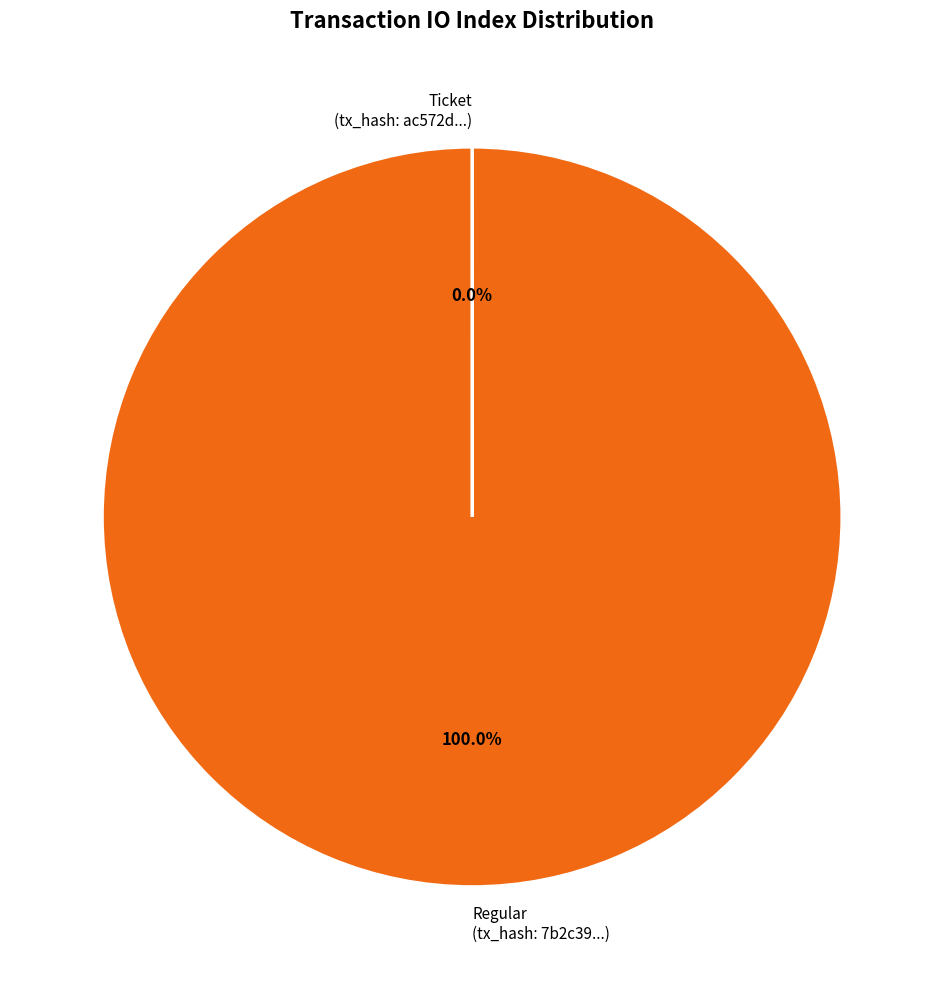

Which slice is the largest?

Regular (tx_hash: 7b2c39...)